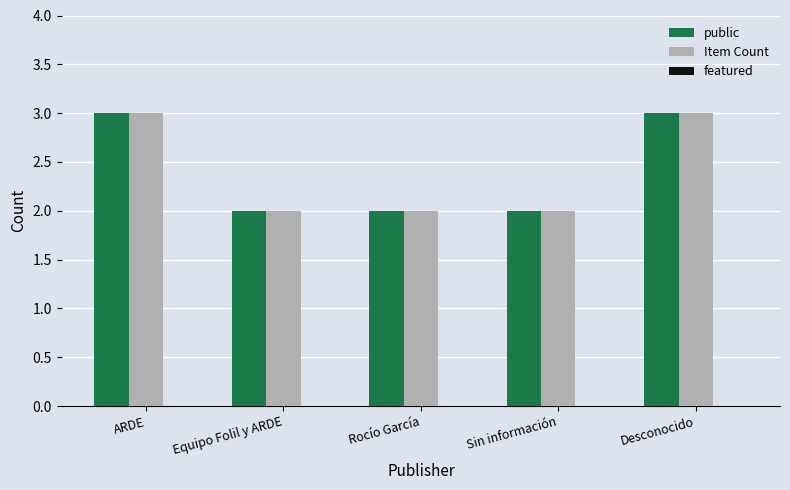

What is the sum of the public values at Desconocido and ARDE?

6